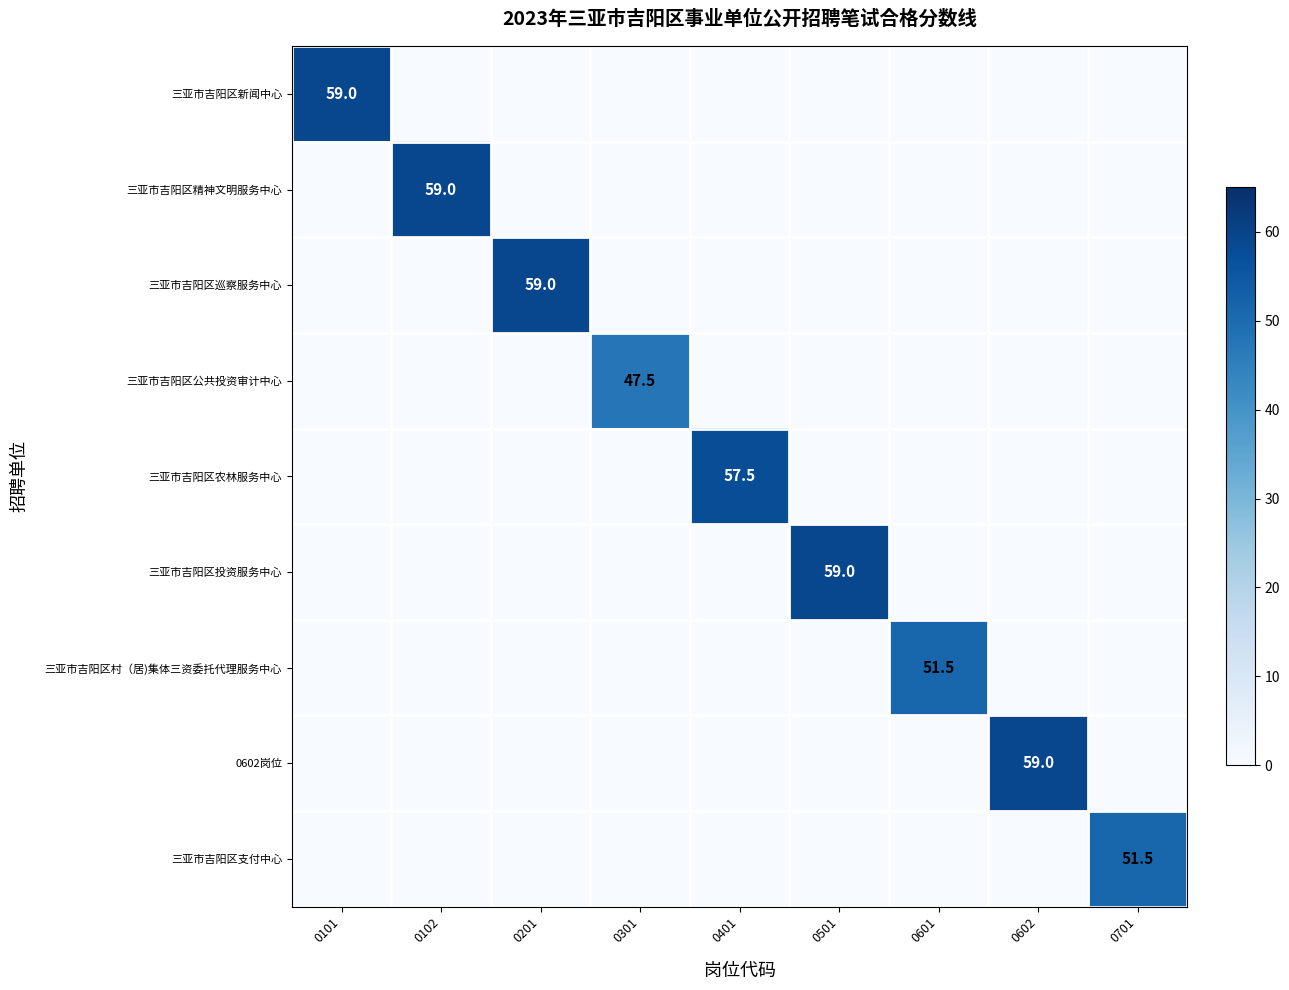

The 三亚市吉阳区村（居)集体三资委托代理服务中心 series shows 25.9 at 0601. True or false?

False